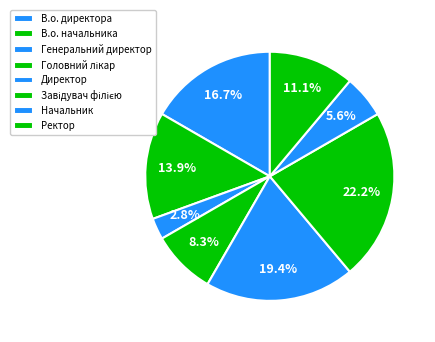

How many segments does this pie chart have?

8